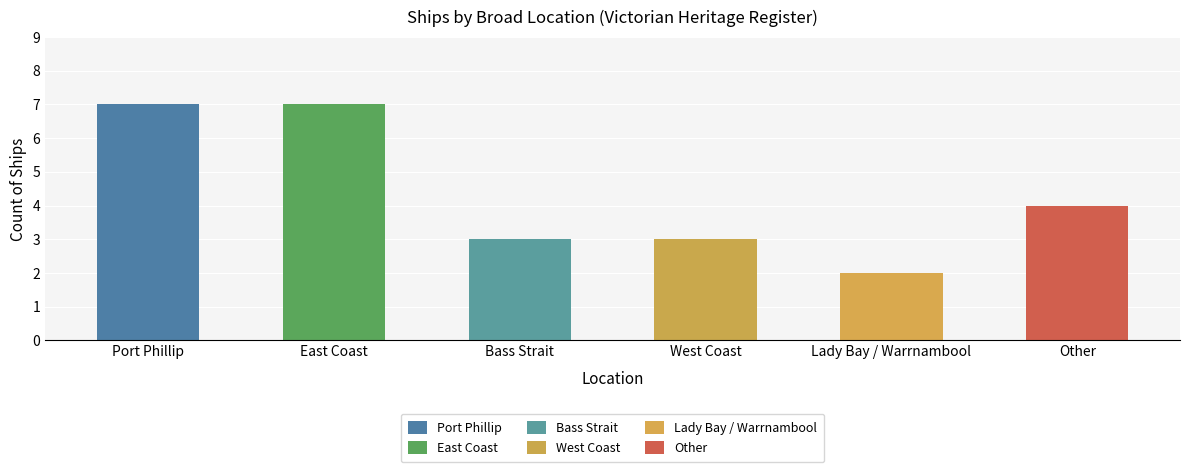

What is the label of the 3rd bar from the left?

Bass Strait